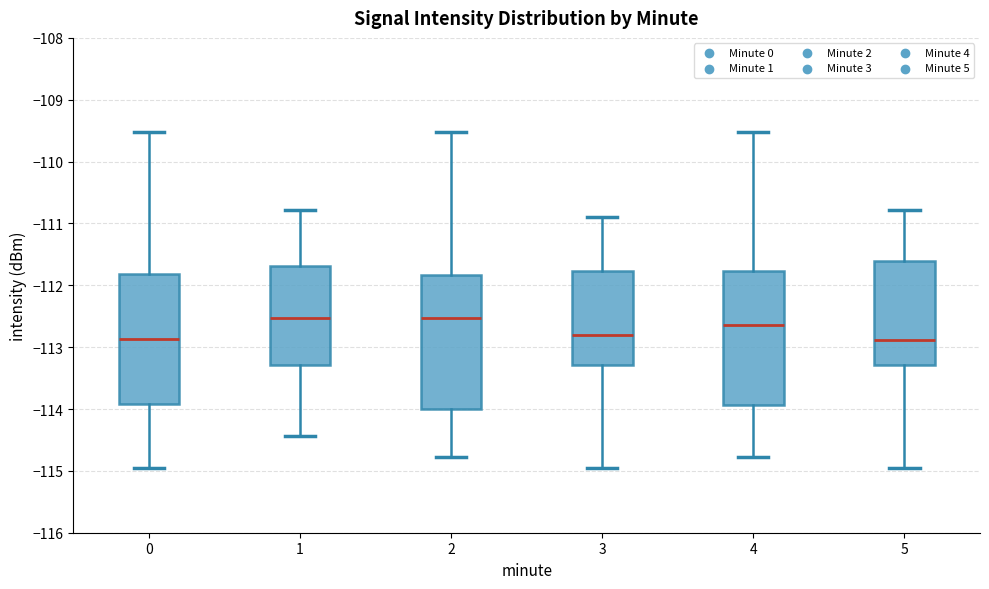

Reading left to right, transcribe this box plot: for each box, give where its median line is, the range the box spans, and where its two whiskers end, as read against the y-axis. The values are not printed on the chart, so give them approximately, as read against the axis.

0: median -112.9, box -113.9 to -111.8, whiskers -115.0 to -109.5
1: median -112.5, box -113.3 to -111.7, whiskers -114.4 to -110.8
2: median -112.5, box -114.0 to -111.8, whiskers -114.8 to -109.5
3: median -112.8, box -113.3 to -111.8, whiskers -115.0 to -110.9
4: median -112.6, box -113.9 to -111.8, whiskers -114.8 to -109.5
5: median -112.9, box -113.3 to -111.6, whiskers -115.0 to -110.8